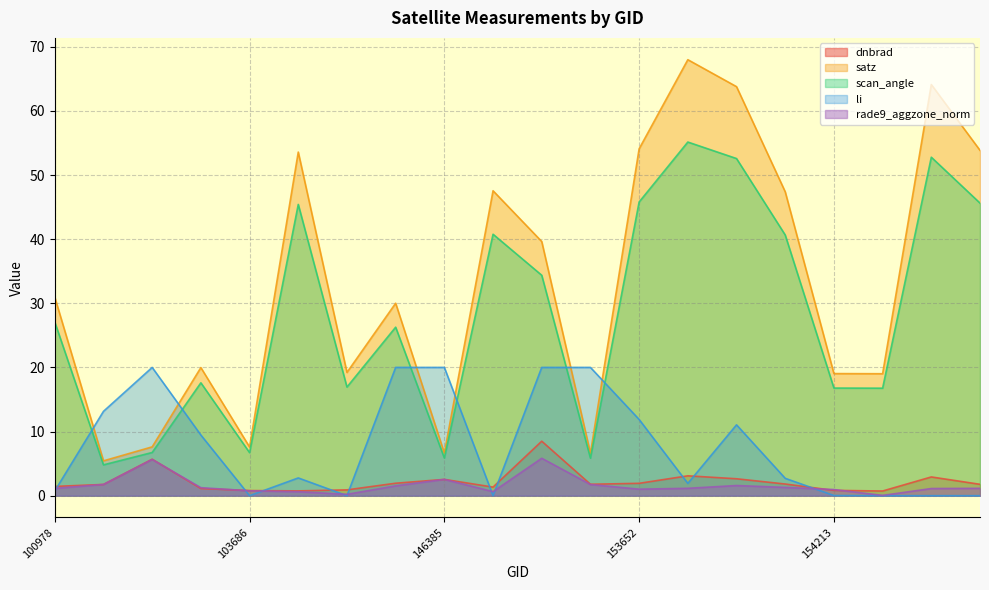

Is it true that satz equals 74.8 at 148741?

False